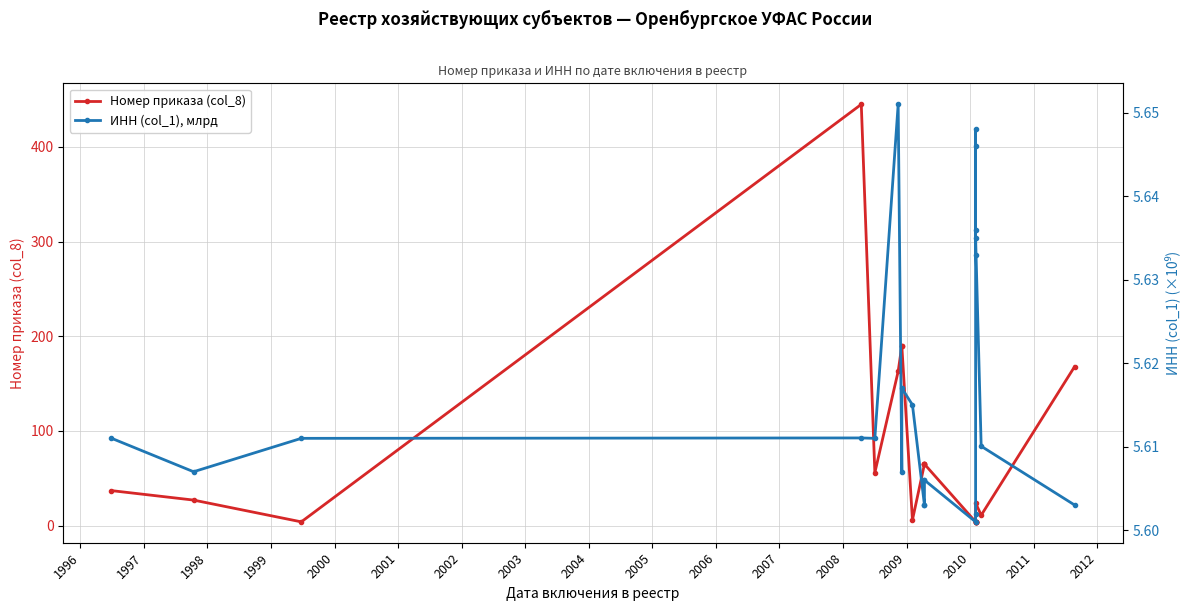

List the series in order of their overall mean, highest first.

Номер приказа (col_8), ИНН (col_1), млрд